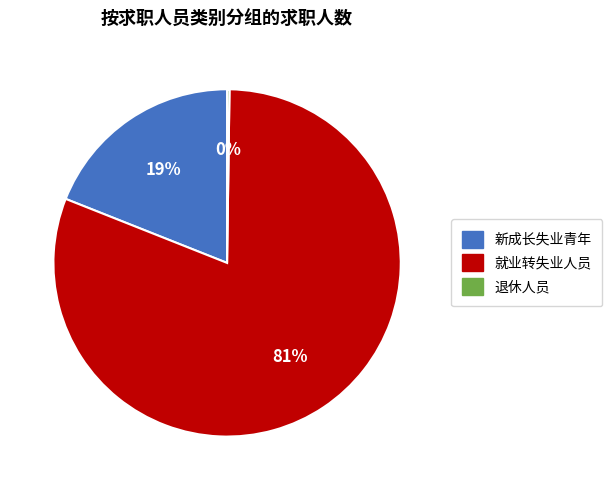

To the nearest percent, what percentage of the pie is 就业转失业人员?

81%